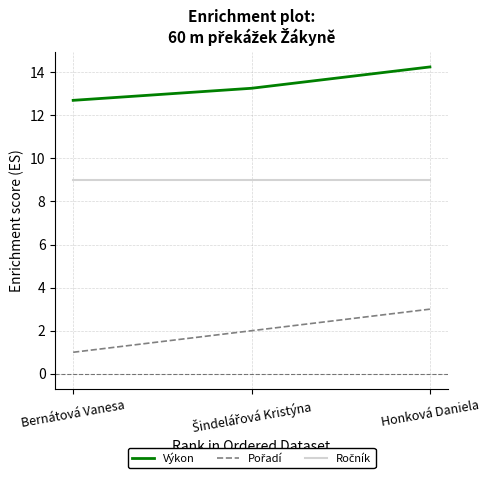

How many distinct data groups are displayed?

3